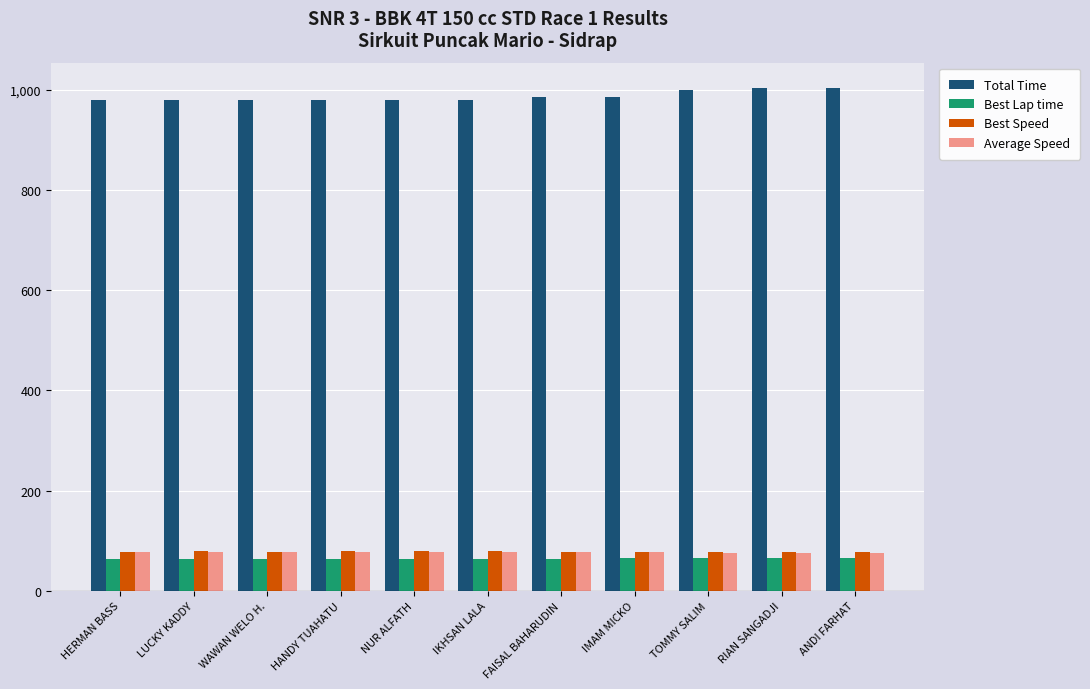

What is the total value across all series at RIAN SANGADJI?

1221.0